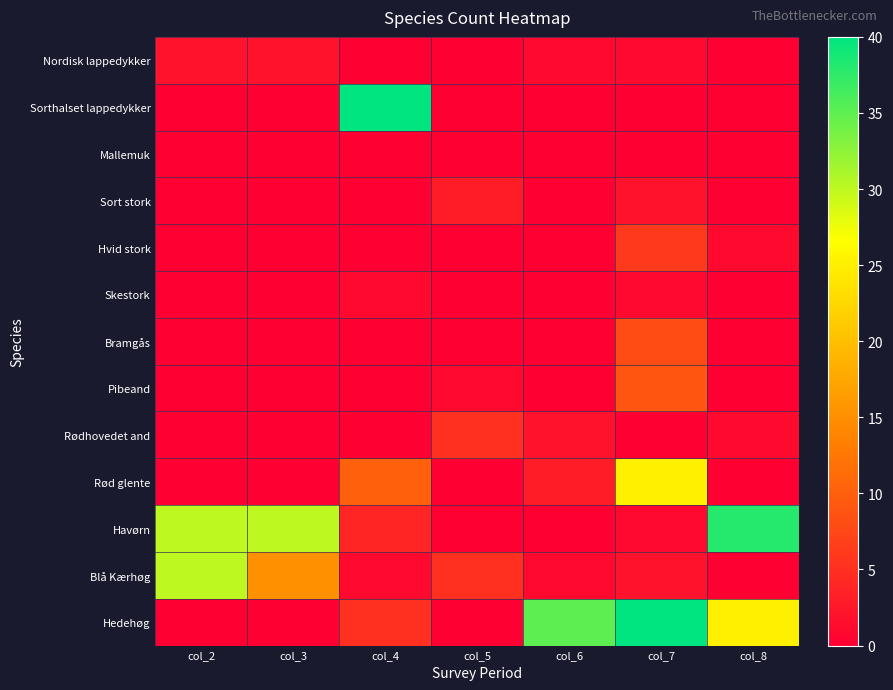

What is the total value across all series at col_6?

42